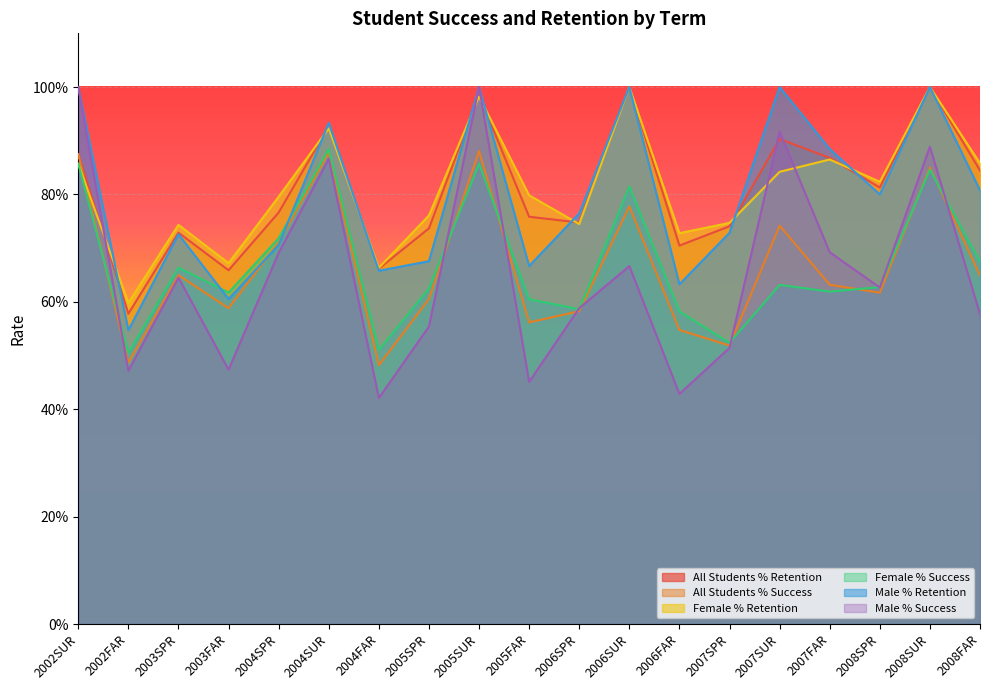

Where is Female % Retention nearest to the value 0?

2002FAR